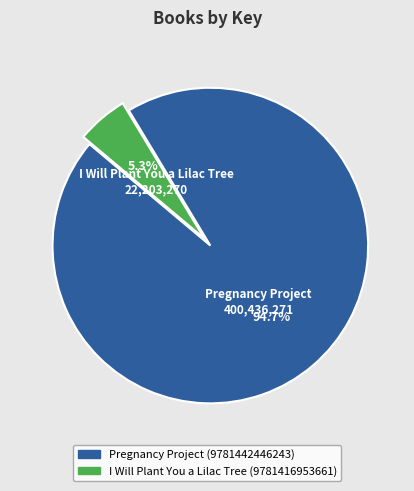

How many segments does this pie chart have?

2